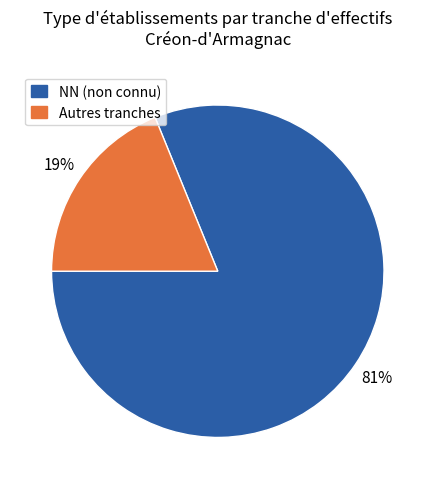

Does Autres tranches represent more than half of the total?

No